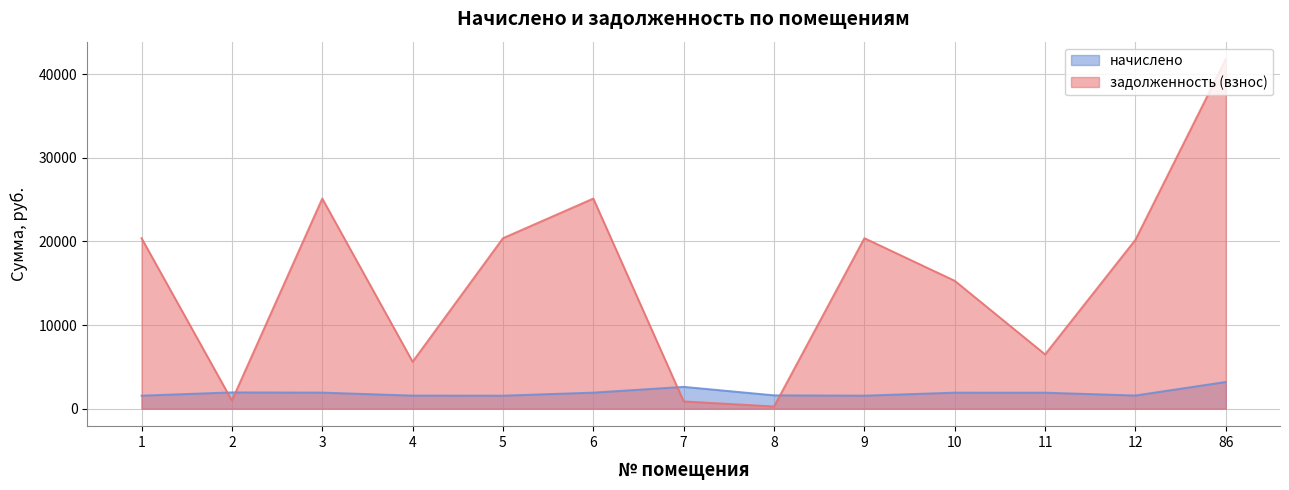

True or false: начислено has a value of 589.8 at 10.

False